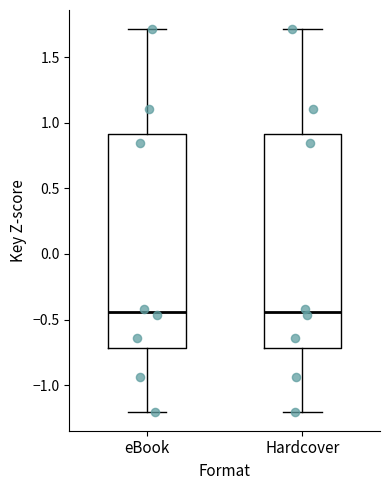

Reading left to right, transcribe this box plot: for each box, give where its median line is, the range the box spans, and where its two whiskers end, as read against the y-axis. The values are not printed on the chart, so give them approximately, as read against the axis.

eBook: median -0.45, box -0.70 to 0.90, whiskers -1.20 to 1.70
Hardcover: median -0.45, box -0.70 to 0.90, whiskers -1.20 to 1.70